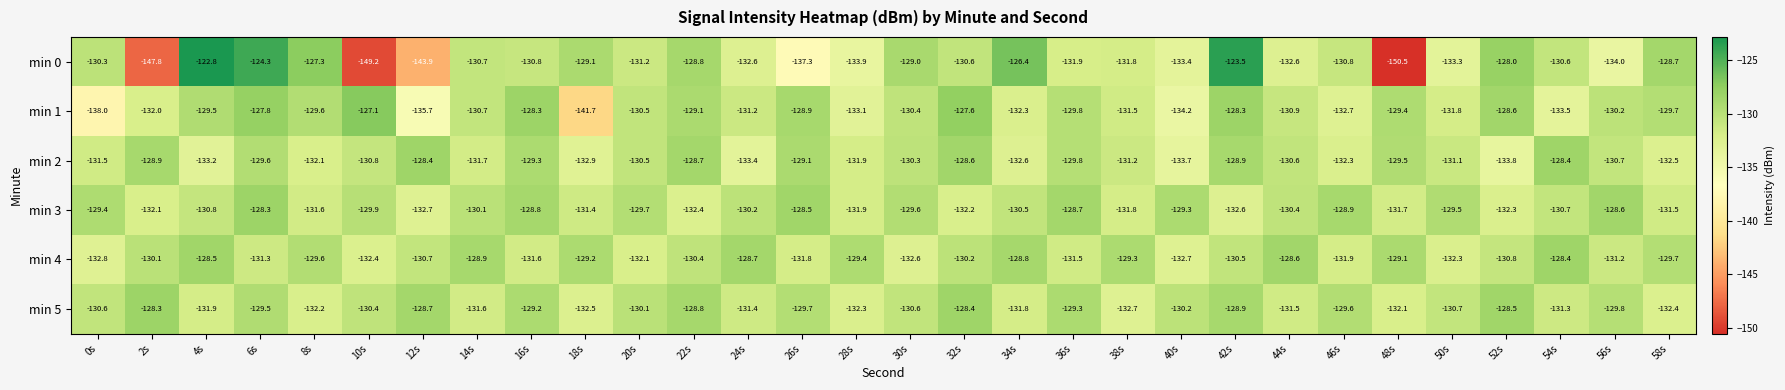

Count the number of categories in the chart.

30